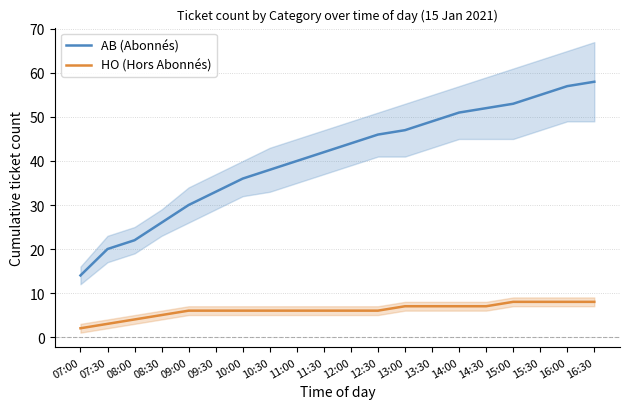

True or false: HO (Hors Abonnés) and AB (Abonnés) cross at least once.

False